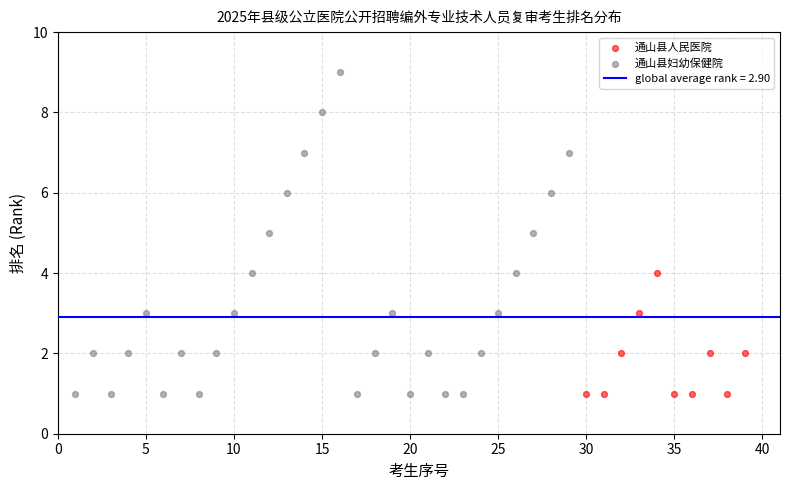

Which series contains the highest Y value?

通山县妇幼保健院